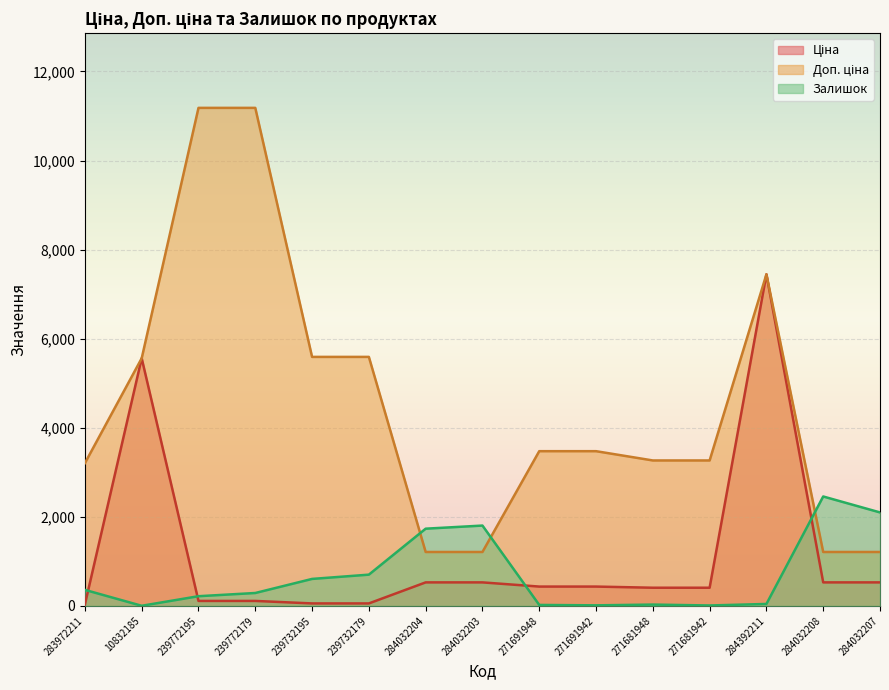

Is it true that Залишок equals 10.0 at 271681942?

True